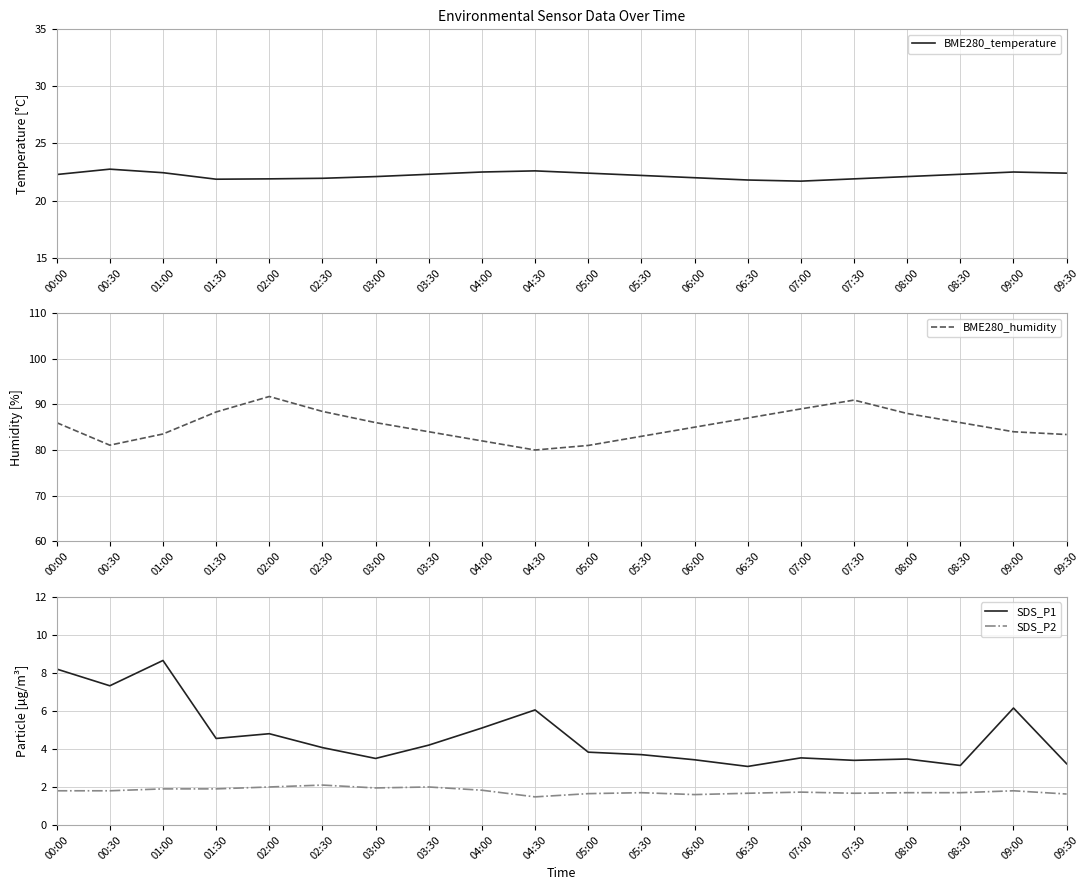

Where is the first local minimum for BME280_humidity?

00:30